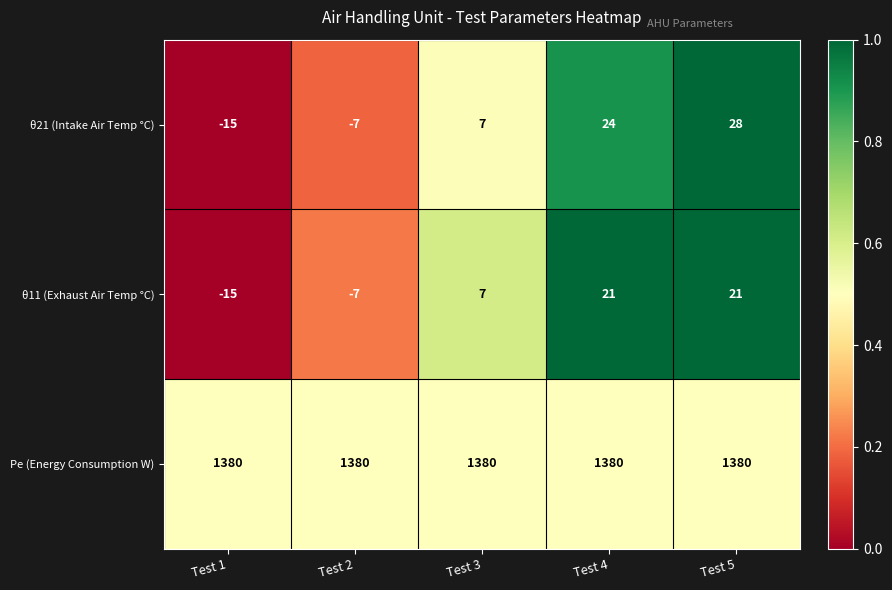

Reading right to left, transcribe all the data shown in this chart.

θ21 (Intake Air Temp °C): Test 5=28	Test 4=24	Test 3=7	Test 2=-7	Test 1=-15
θ11 (Exhaust Air Temp °C): Test 5=21	Test 4=21	Test 3=7	Test 2=-7	Test 1=-15
Pe (Energy Consumption W): Test 5=1380	Test 4=1380	Test 3=1380	Test 2=1380	Test 1=1380